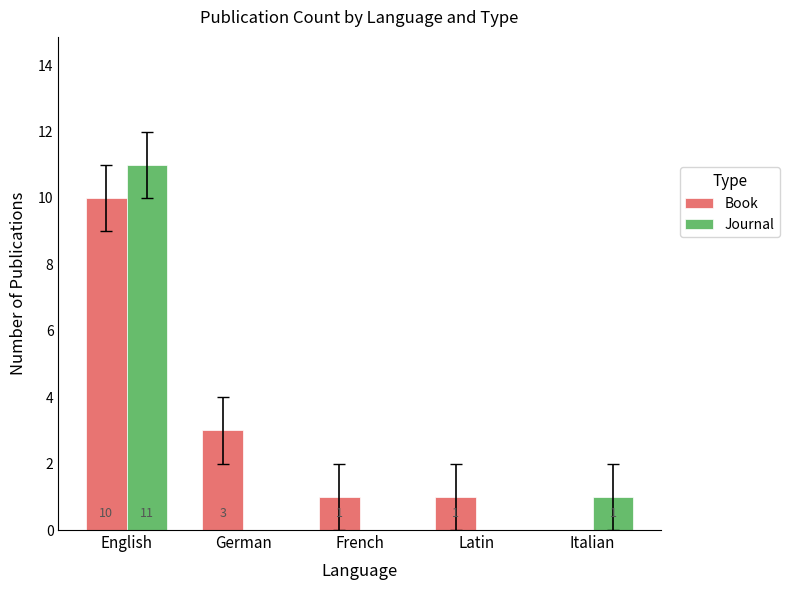

Which category has the highest value in the Book series?

English